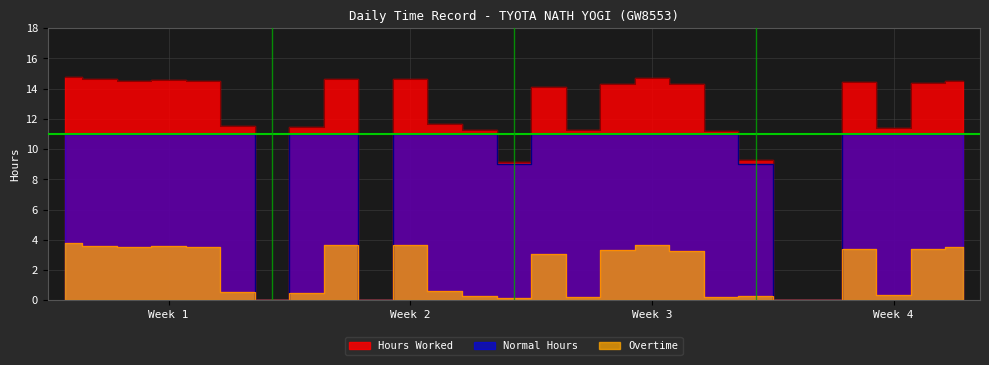

What is the sum of all Hours Worked values?

301.2